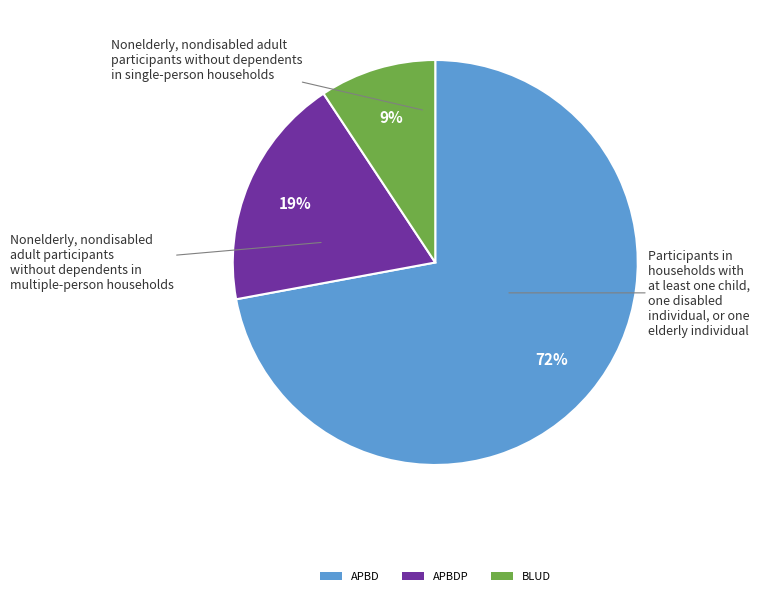

Combined, do BLUD and APBDP account for over 50%?

No